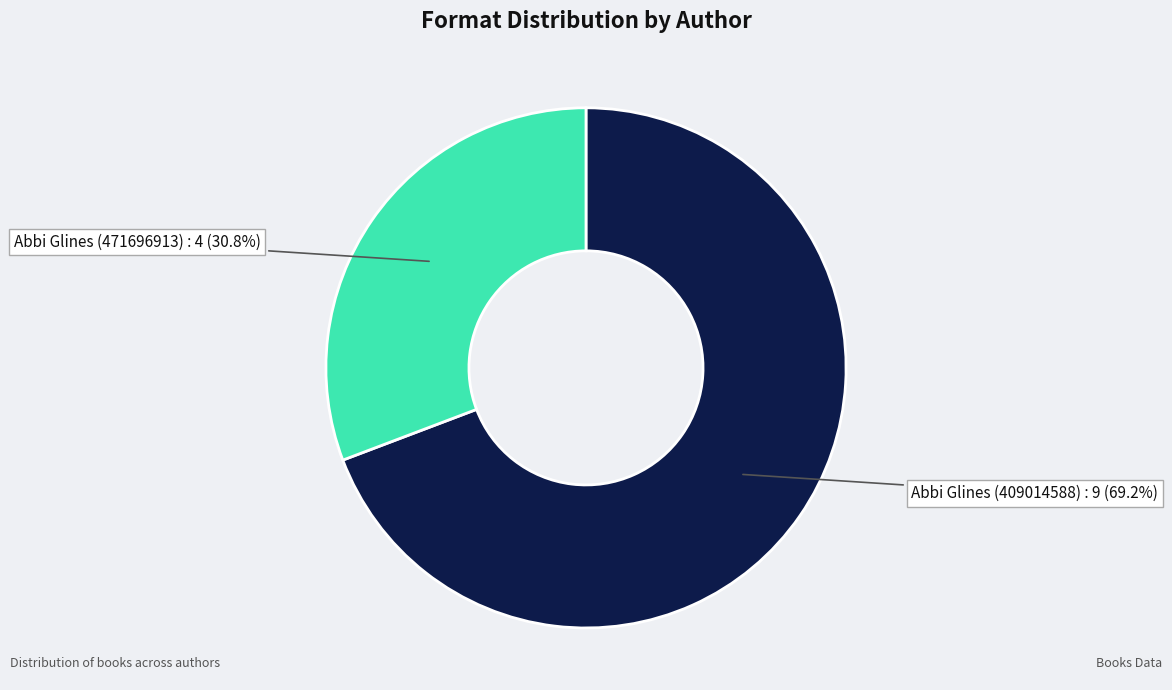

To the nearest percent, what is the difference between the largest and smallest slice percentages?

38%